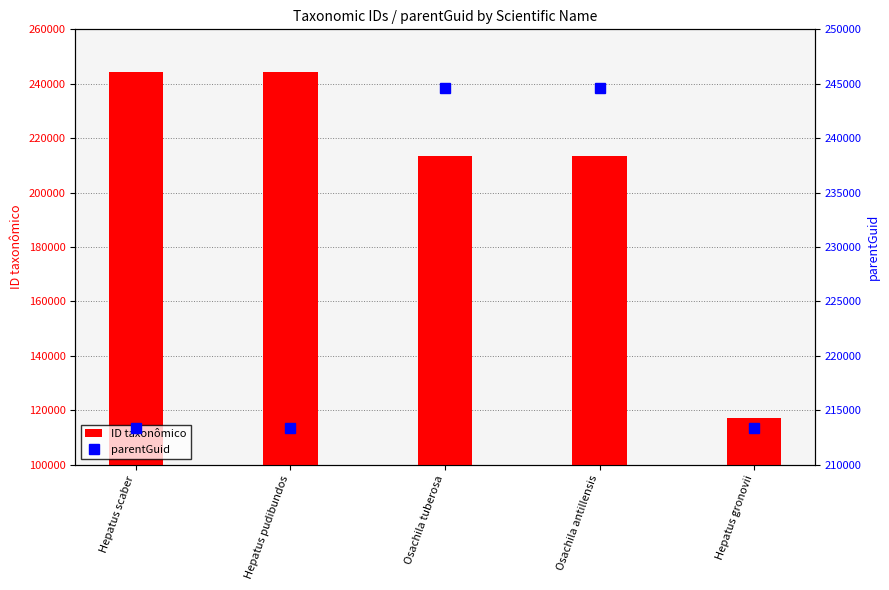

List the series in order of their overall mean, lowest first.

ID taxonômico, parentGuid